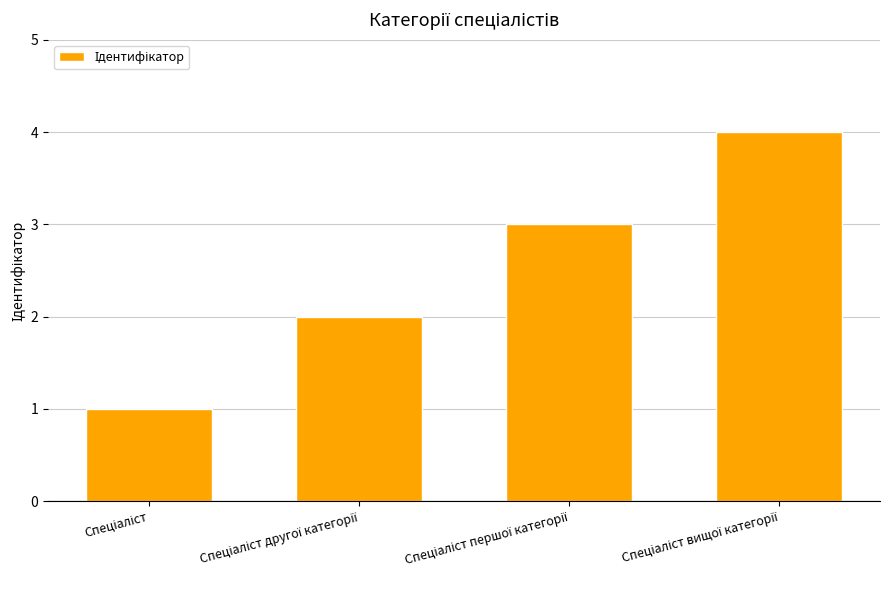

Reading left to right, list all the values displayed in this chart.

1	2	3	4